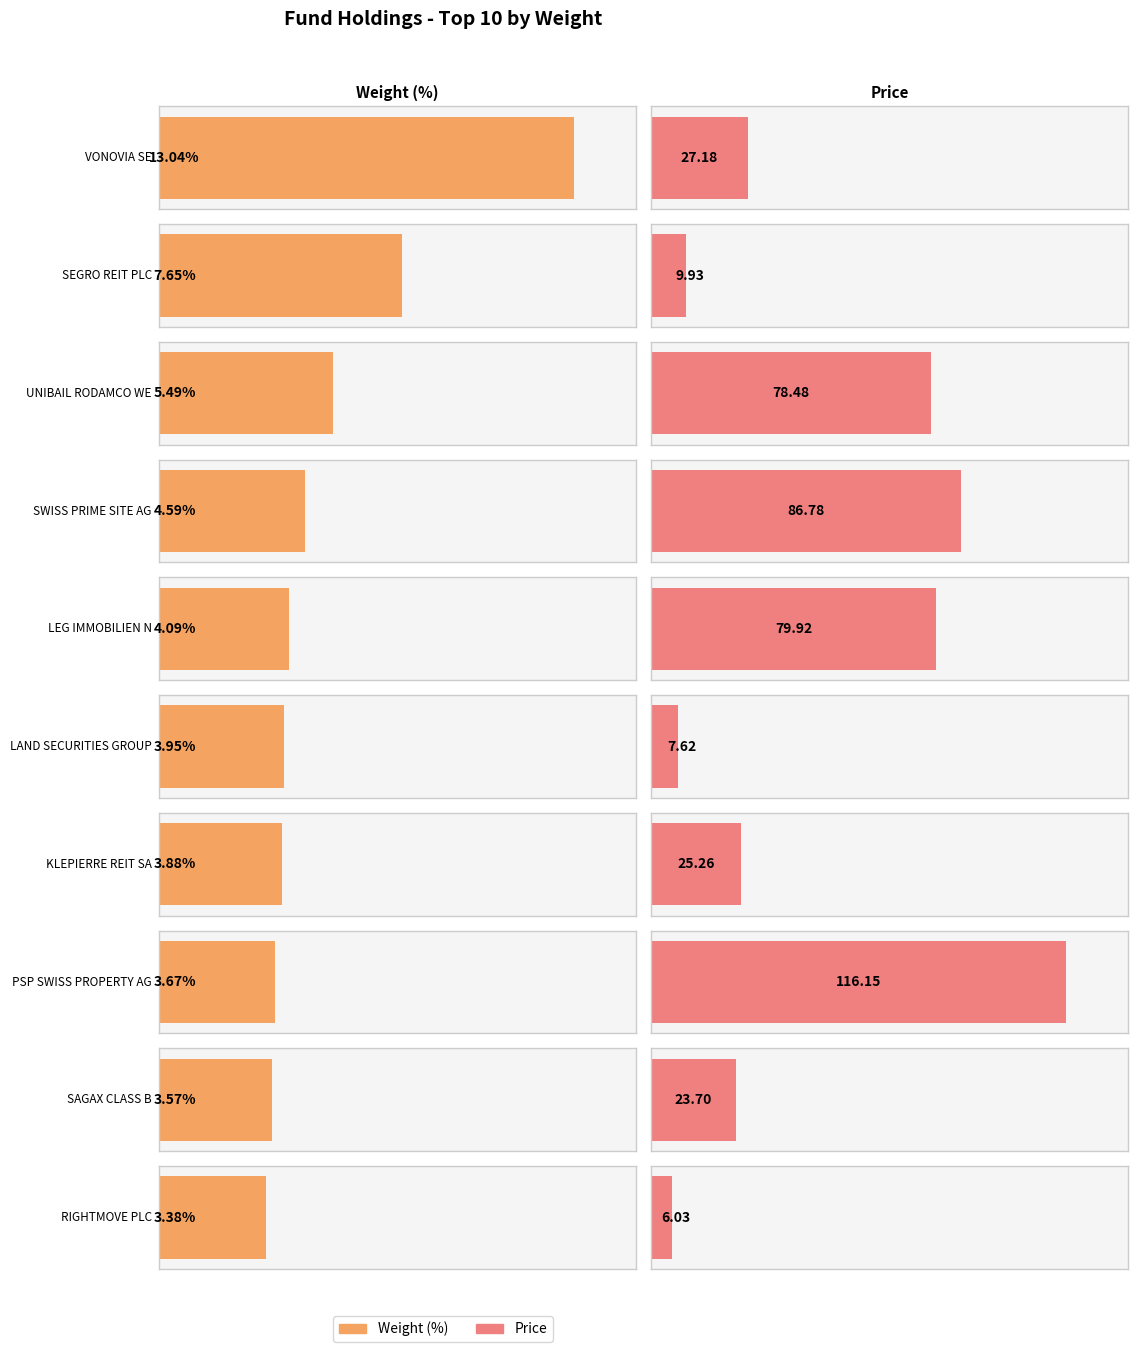

What is the difference between the maximum and second lowest values in the Weight (%) series?

9.5